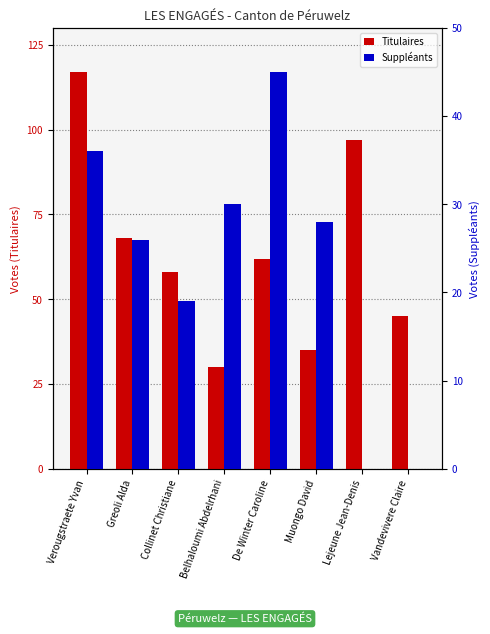

What is the sum of all Titulaires values?

512